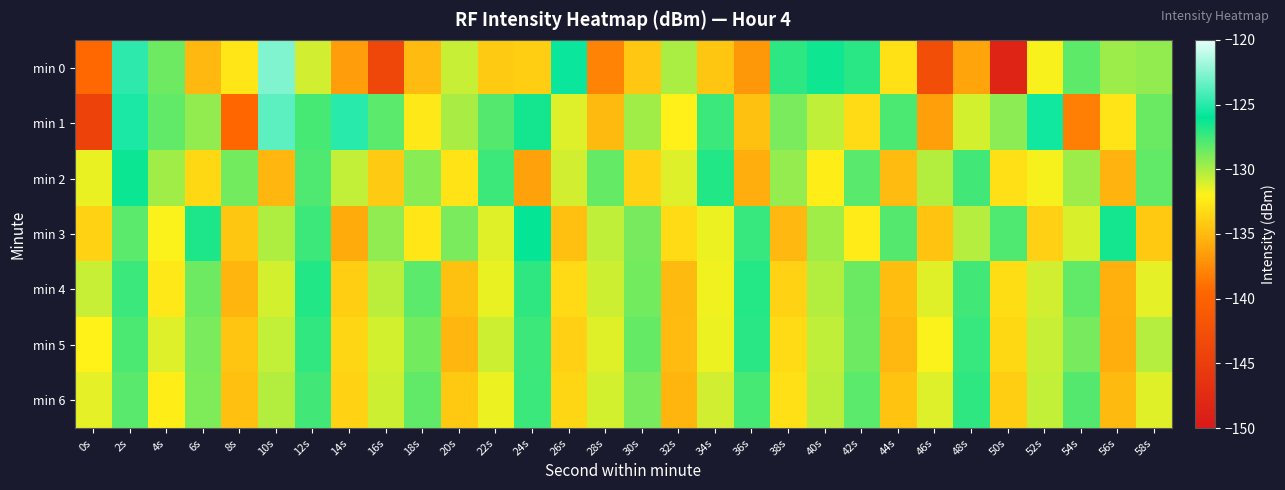

Reading left to right, list all the values displayed in this chart.

min 0: 0s=-139.4	2s=-124.8	4s=-128.6	6s=-135.1	8s=-132.6	10s=-122.6	12s=-130.9	14s=-136.6	16s=-143.8	18s=-134.9	20s=-130.7	22s=-134.2	24s=-134.0	26s=-125.7	28s=-137.9	30s=-134.3	32s=-130.0	34s=-134.3	36s=-136.8	38s=-127.1	40s=-126.4	42s=-127.0	44s=-132.9	46s=-142.8	48s=-136.2	50s=-148.4	52s=-131.9	54s=-128.2	56s=-129.7	58s=-129.5
min 1: 0s=-144.2	2s=-125.3	4s=-128.3	6s=-129.5	8s=-139.5	10s=-123.6	12s=-127.7	14s=-124.9	16s=-128.2	18s=-132.5	20s=-130.0	22s=-128.0	24s=-126.5	26s=-131.2	28s=-135.0	30s=-129.8	32s=-132.1	34s=-127.4	36s=-134.6	38s=-128.9	40s=-130.5	42s=-133.2	44s=-127.8	46s=-136.4	48s=-131.0	50s=-129.3	52s=-125.6	54s=-138.2	56s=-132.7	58s=-128.5
min 2: 0s=-131.5	2s=-126.3	4s=-129.8	6s=-133.4	8s=-128.7	10s=-135.2	12s=-127.9	14s=-130.6	16s=-134.1	18s=-129.2	20s=-132.8	22s=-127.5	24s=-136.3	26s=-130.9	28s=-128.4	30s=-133.7	32s=-131.2	34s=-126.8	36s=-135.6	38s=-129.5	40s=-132.3	42s=-128.1	44s=-134.9	46s=-130.2	48s=-127.6	50s=-133.0	52s=-131.8	54s=-129.7	56s=-135.4	58s=-128.3
min 3: 0s=-133.6	2s=-128.2	4s=-131.9	6s=-126.7	8s=-134.3	10s=-130.1	12s=-127.5	14s=-135.8	16s=-129.4	18s=-132.6	20s=-128.9	22s=-131.3	24s=-126.1	26s=-134.7	28s=-130.5	30s=-128.8	32s=-133.2	34s=-131.6	36s=-127.3	38s=-135.1	40s=-129.8	42s=-132.4	44s=-128.0	46s=-134.5	48s=-130.3	50s=-127.9	52s=-133.8	54s=-131.1	56s=-126.5	58s=-134.2
min 4: 0s=-130.7	2s=-127.4	4s=-132.5	6s=-128.6	8s=-135.3	10s=-131.0	12s=-126.8	14s=-133.9	16s=-130.4	18s=-128.2	20s=-134.6	22s=-131.5	24s=-127.1	26s=-133.3	28s=-130.8	30s=-128.7	32s=-135.0	34s=-131.7	36s=-126.9	38s=-133.6	40s=-130.2	42s=-128.5	44s=-134.8	46s=-131.3	48s=-127.6	50s=-133.1	52s=-130.9	54s=-128.3	56s=-135.5	58s=-131.4
min 5: 0s=-132.0	2s=-127.8	4s=-131.2	6s=-128.9	8s=-134.4	10s=-130.6	12s=-127.2	14s=-133.5	16s=-131.0	18s=-128.7	20s=-135.2	22s=-130.8	24s=-127.5	26s=-133.8	28s=-131.3	30s=-128.4	32s=-134.9	34s=-131.6	36s=-127.0	38s=-133.2	40s=-130.5	42s=-128.6	44s=-135.1	46s=-131.9	48s=-127.3	50s=-133.4	52s=-130.7	54s=-128.8	56s=-135.6	58s=-130.3
min 6: 0s=-131.4	2s=-128.1	4s=-132.3	6s=-129.0	8s=-134.7	10s=-130.2	12s=-127.6	14s=-133.7	16s=-130.8	18s=-128.3	20s=-134.2	22s=-131.6	24s=-127.4	26s=-133.5	28s=-131.0	30s=-128.9	32s=-135.3	34s=-130.9	36s=-127.7	38s=-133.0	40s=-130.4	42s=-128.2	44s=-134.5	46s=-131.2	48s=-127.1	50s=-133.9	52s=-130.6	54s=-128.0	56s=-135.0	58s=-131.3